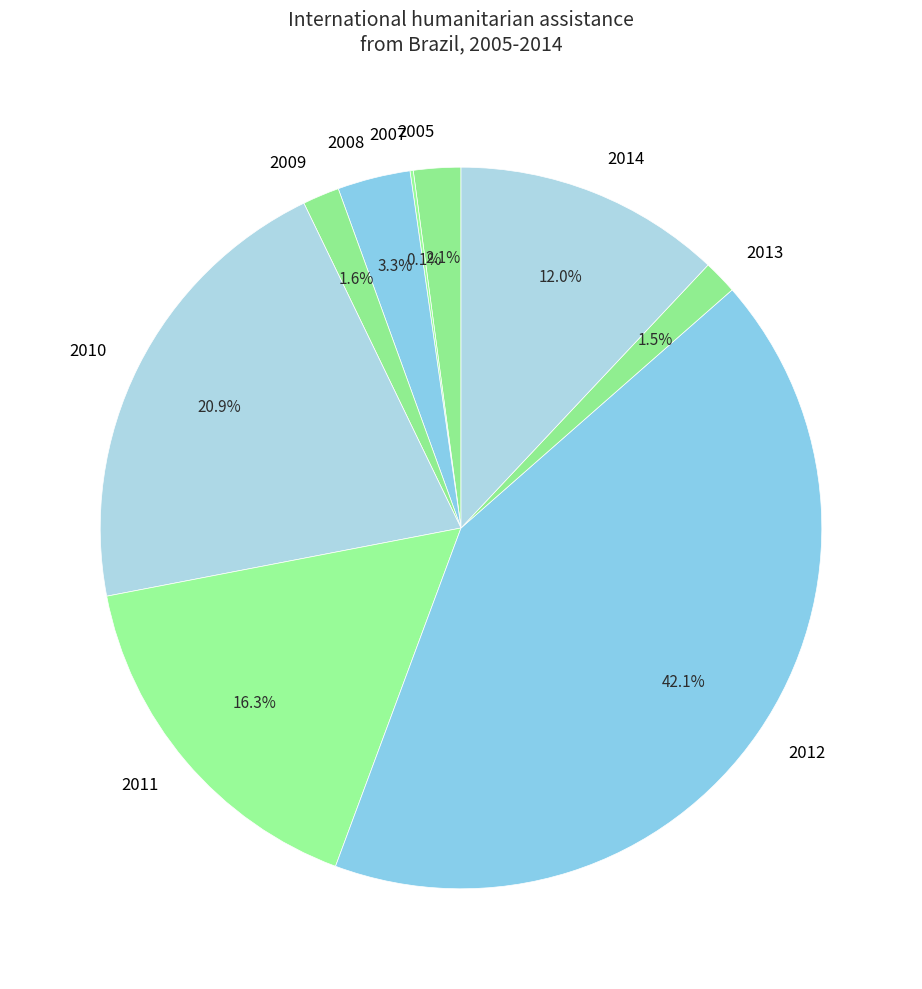

Is 2011 the majority of the pie?

No